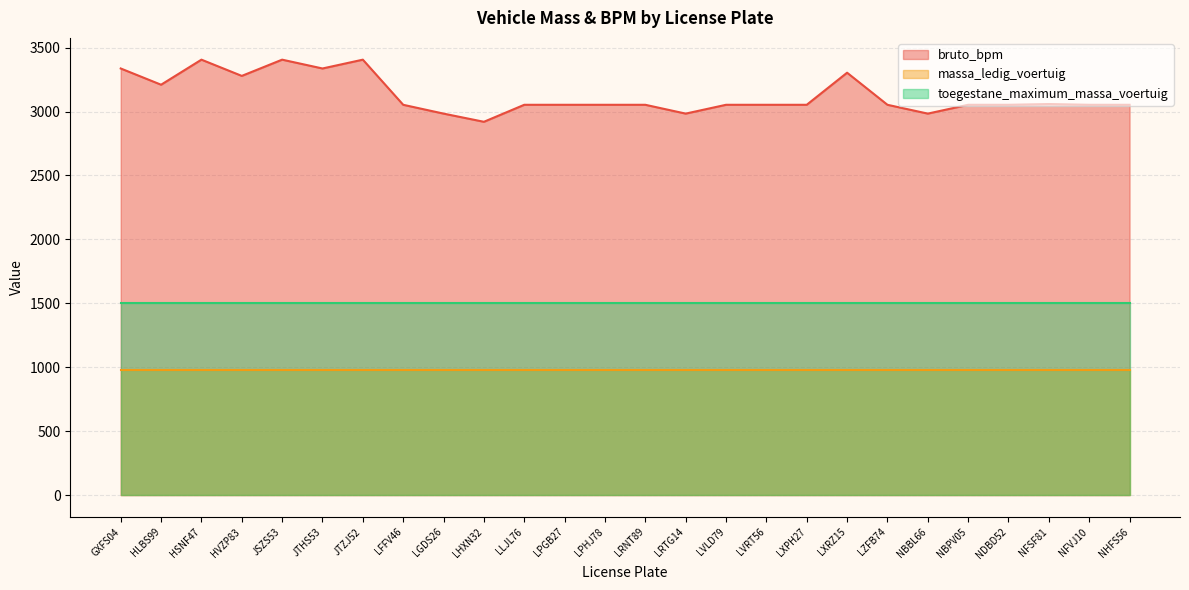

Between GXFS04 and NBBL66, which series saw the biggest shift?

bruto_bpm